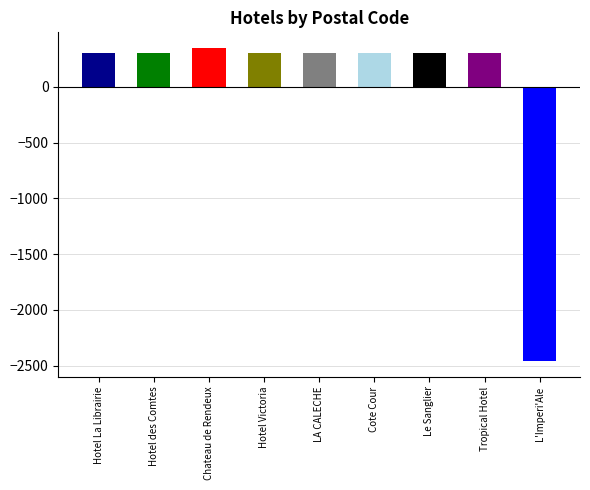

Which category has the highest value across all series?

Chateau de Rendeux